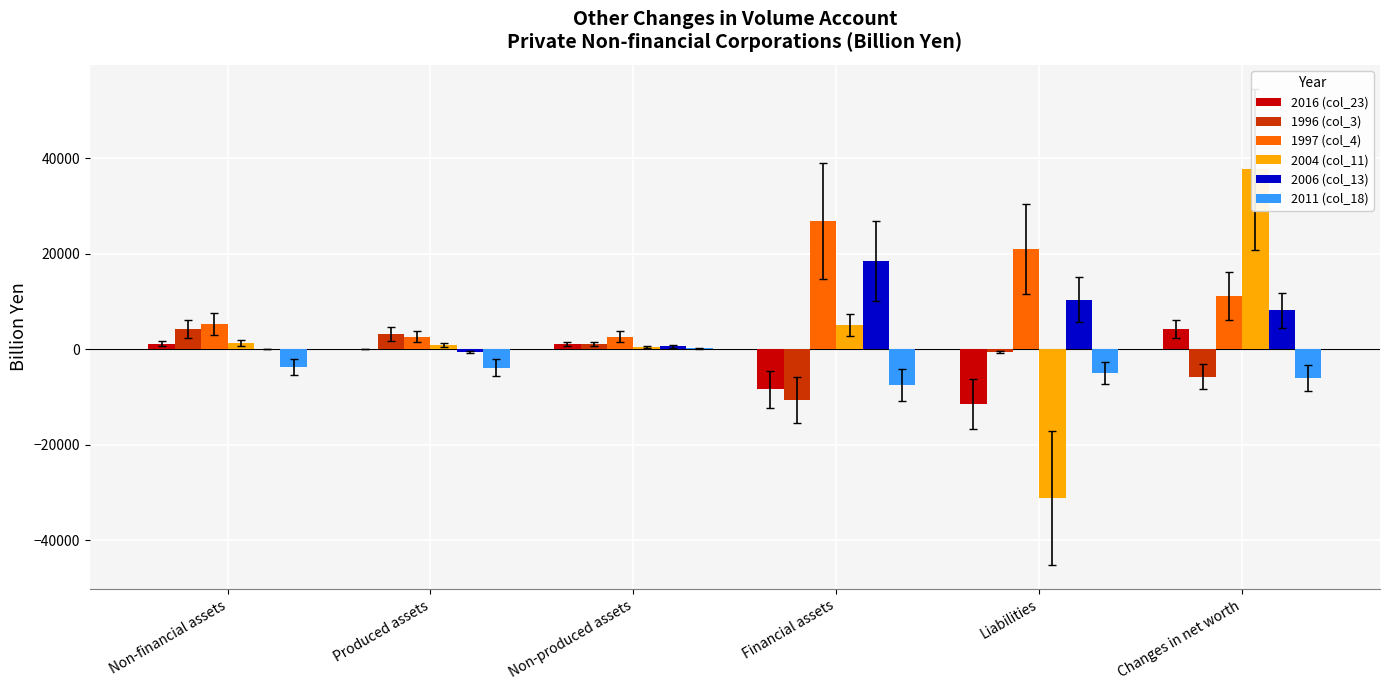

What is the value of the 1996 (col_3) bar at the 5th from the left?

-553.9